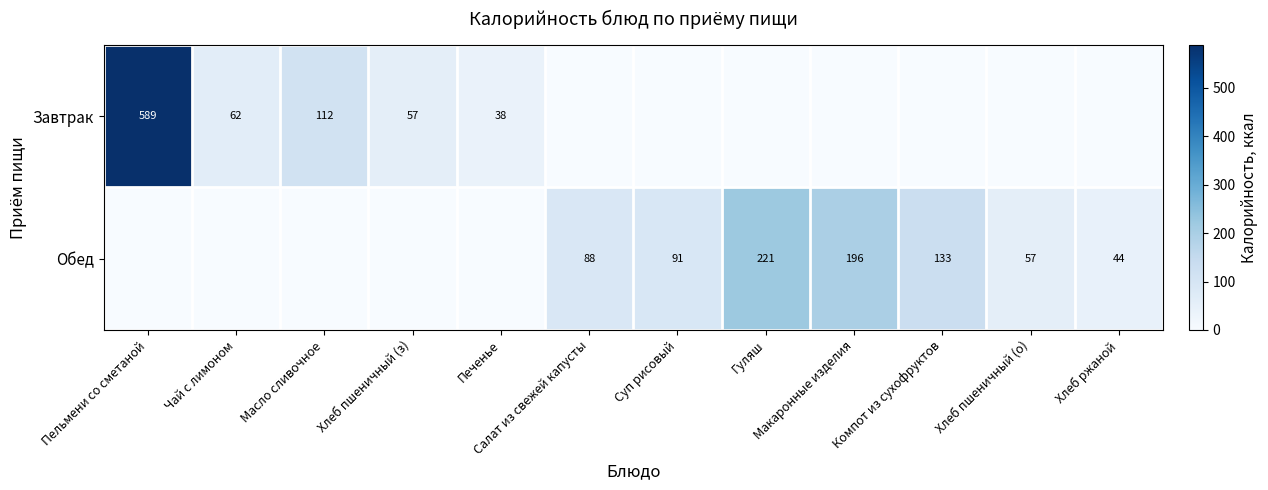

The value of Завтрак at Печенье is 11.1. True or false?

False